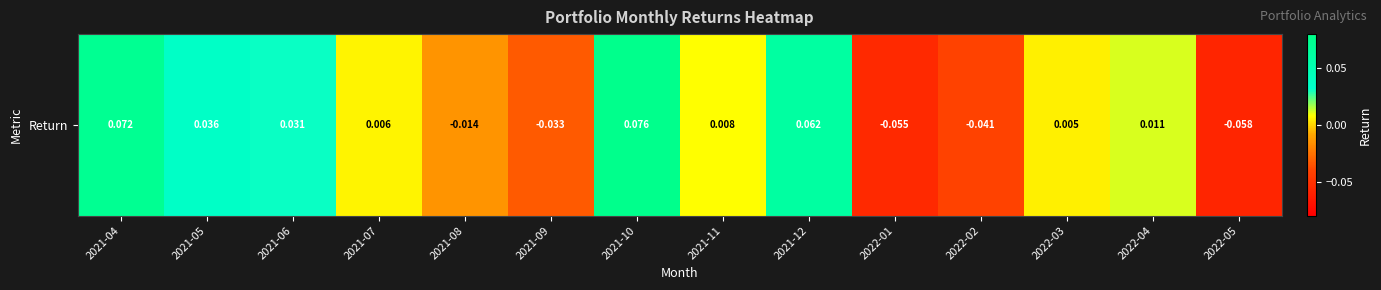

Is it true that the value at 2021-07 is 0.0?

True